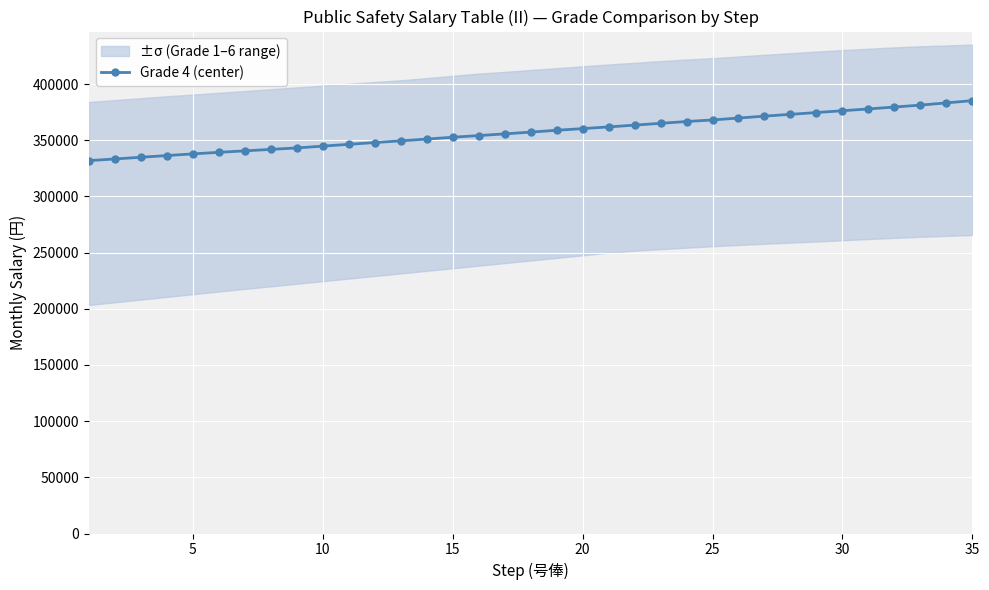

What is the maximum value for Grade 4 (center)?

385300